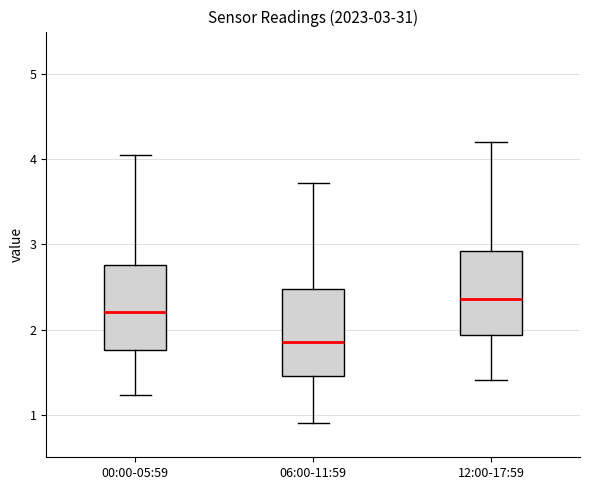

Which box's median line is the highest?

12:00-17:59